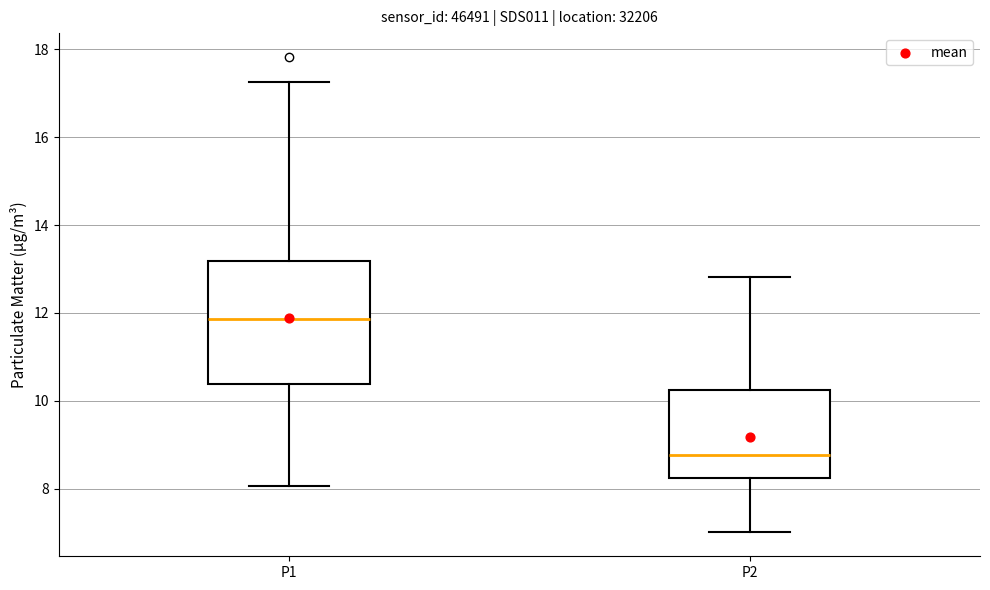

Where is the upper edge of the box for P1 on the y-axis? The values are not printed on the chart, so give them approximately, as read against the axis.

13.2